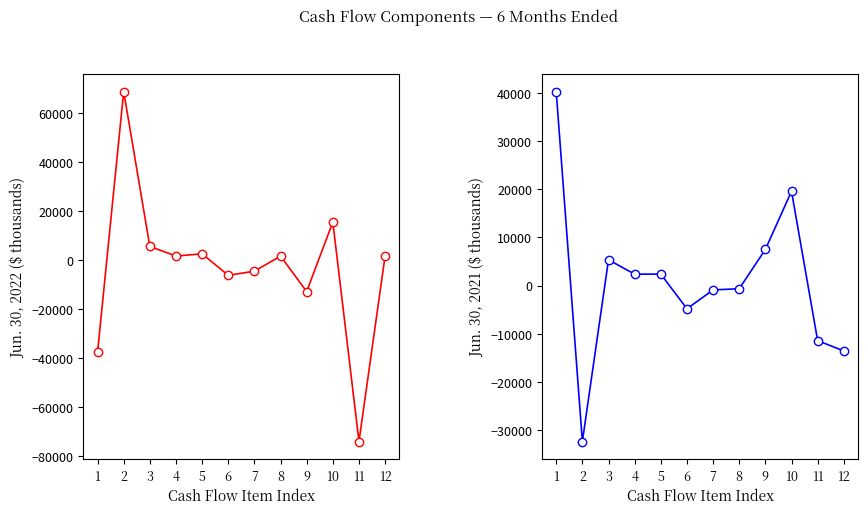

How many values in the Jun. 30, 2022 series exceed 1505?

5